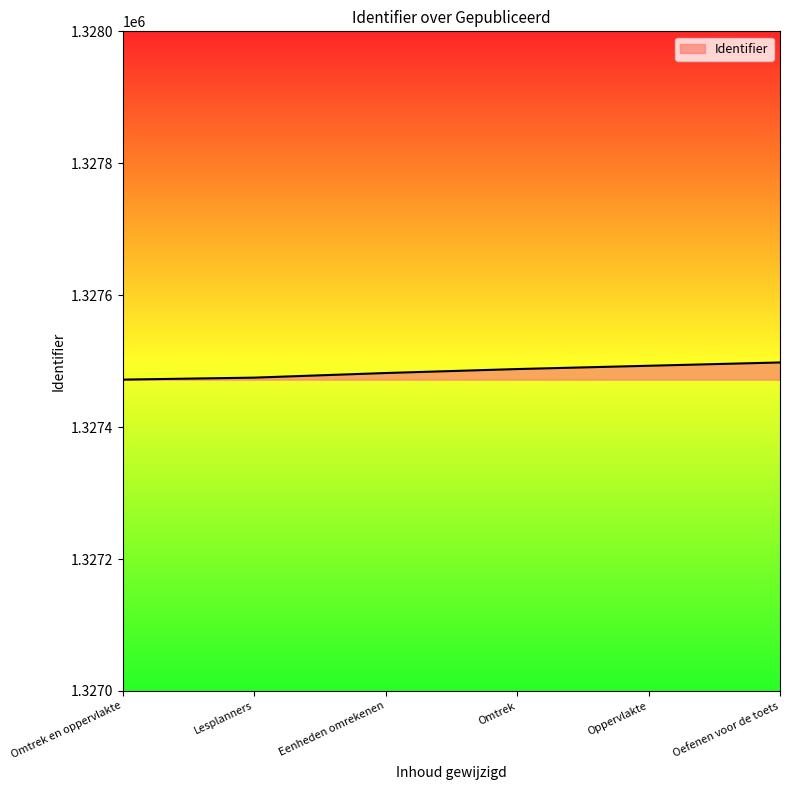

How many distinct data groups are displayed?

1